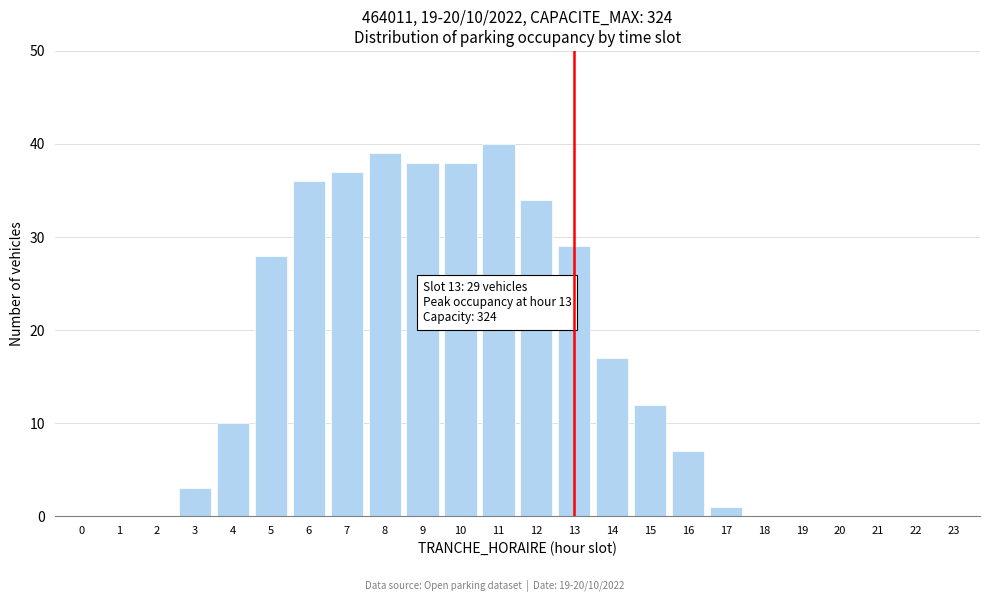

Reading left to right, what are all the values shown in this chart?

0=0	1=0	2=0	3=3	4=10	5=28	6=36	7=37	8=39	9=38	10=38	11=40	12=34	13=29	14=17	15=12	16=7	17=1	18=0	19=0	20=0	21=0	22=0	23=0